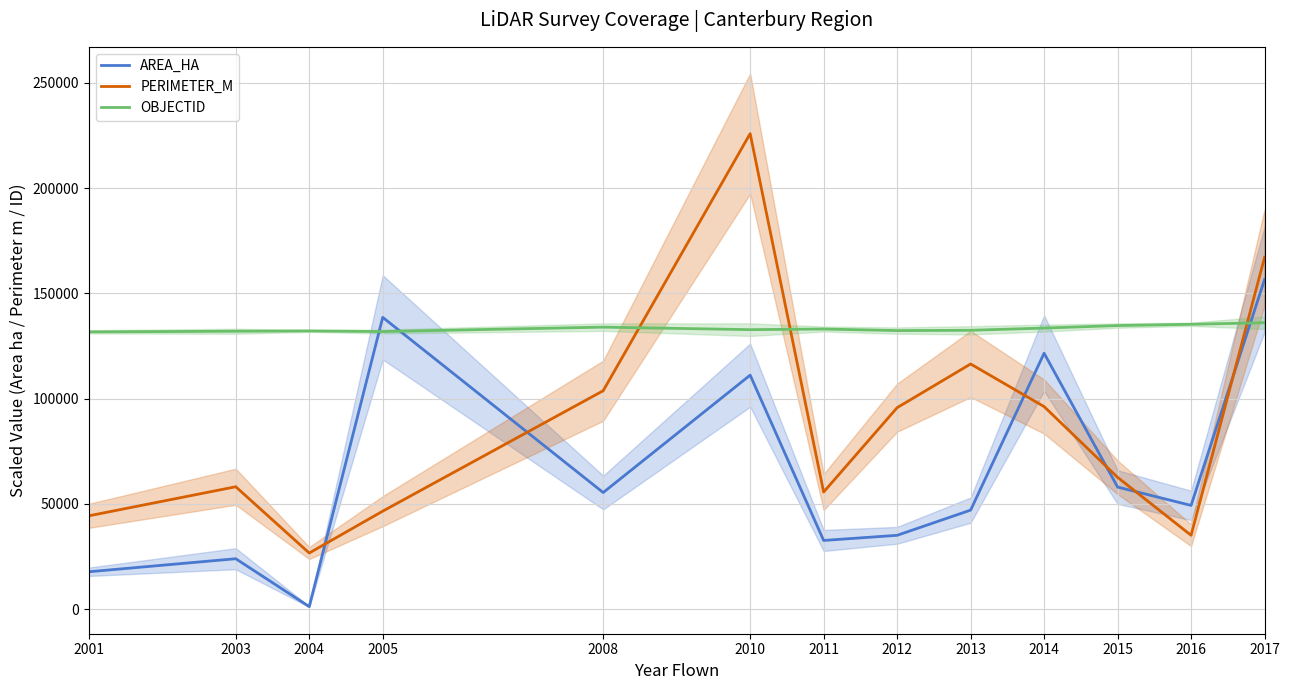

Reading left to right, transcribe all the data shown in this chart.

AREA_HA: 17714.0	23909.6	1151.0	138589.6	55358.9	111134.5	32592.9	35029.9	46999.0	121554.2	57958.1	49237.7	156569.5
PERIMETER_M: 44292.3	58109.1	26619.2	46511.7	103733.4	225883.1	55595.4	95677.4	116439.9	96196.7	62583.6	35044.2	167083.2
OBJECTID: 131700.0	132000.0	132150.0	131850.0	133950.0	132750.0	133050.0	132300.0	132450.0	133500.0	134700.0	135300.0	136050.0